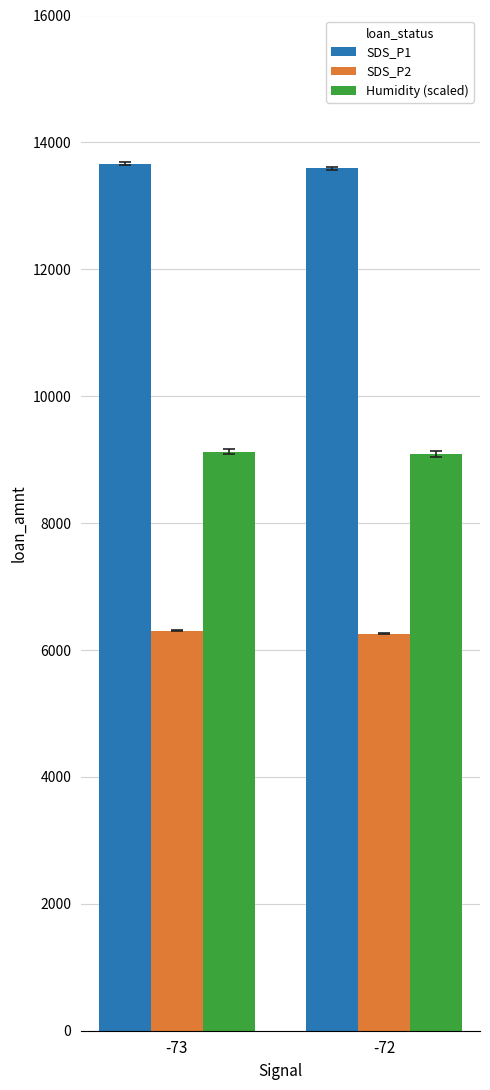

What is the greatest value displayed?

13661.1